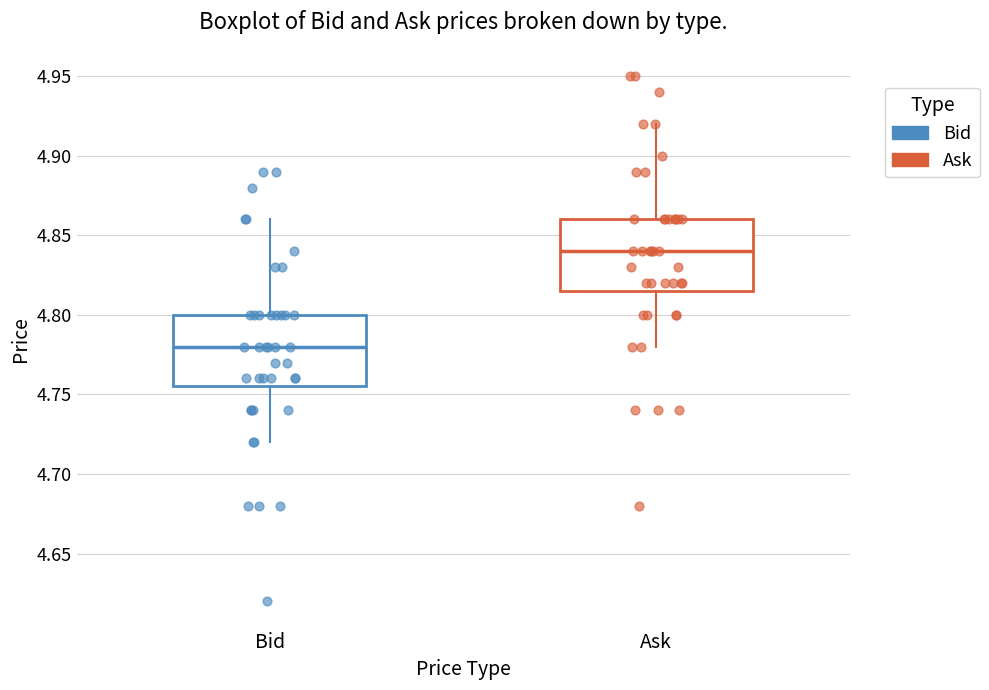

Where does the median line of the box for Bid sit on the y-axis? The values are not printed on the chart, so give them approximately, as read against the axis.

4.780